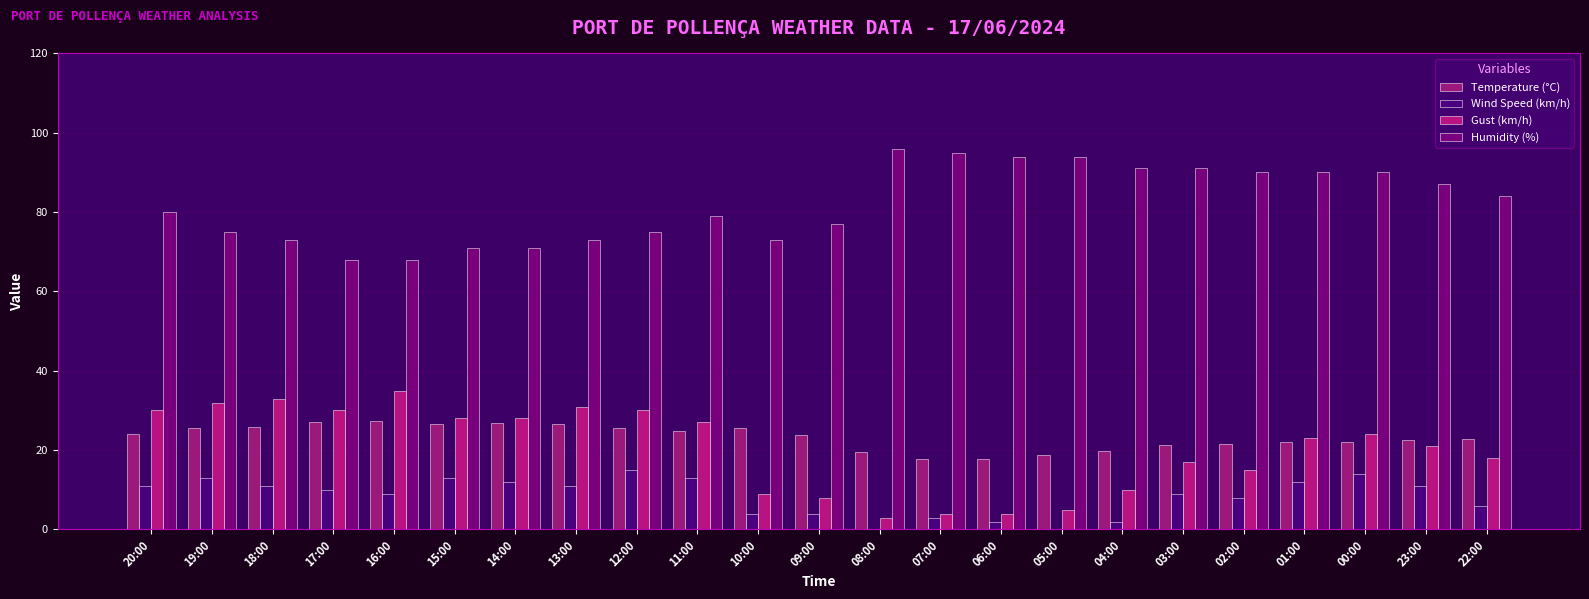

How many groups of bars are there?

23